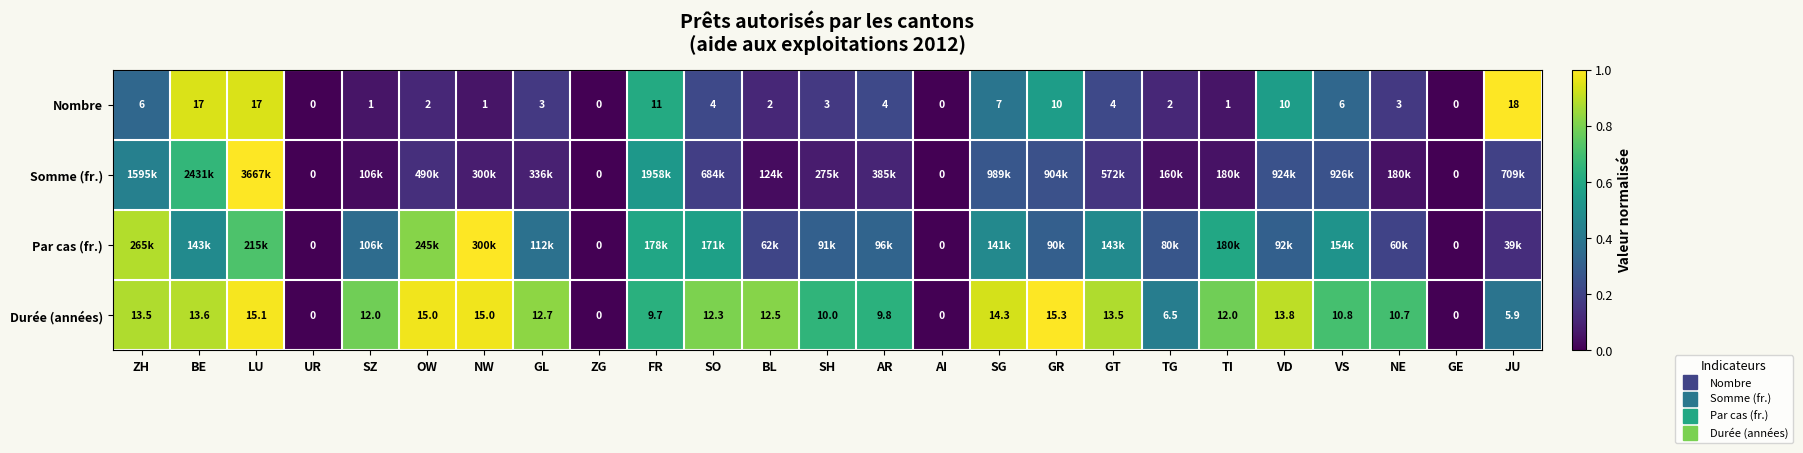

What is the sum of all Durée (années) values?

16.6